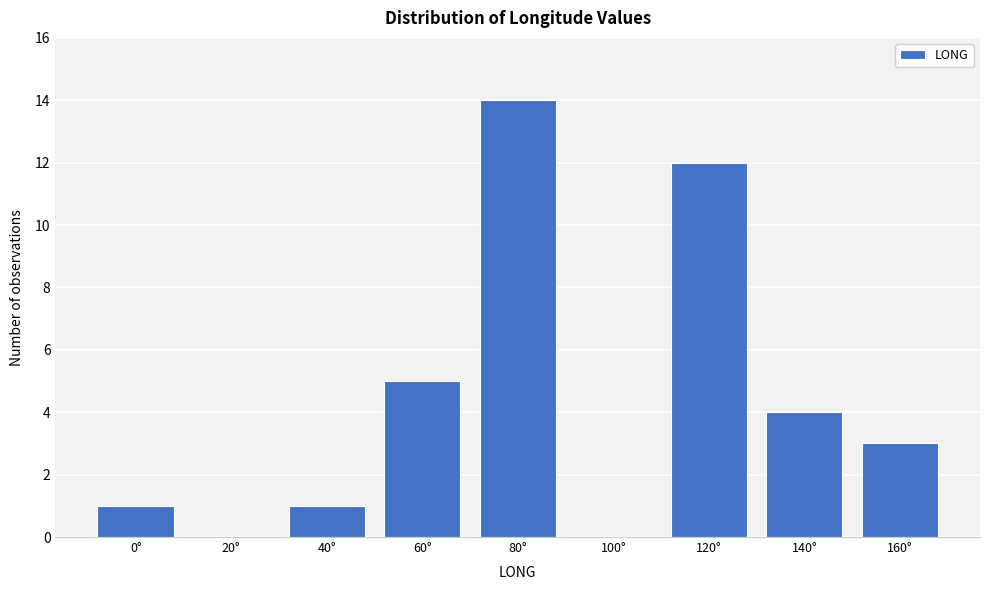

Reading left to right, extract all data points from this chart.

0°=1	20°=0	40°=1	60°=5	80°=14	100°=0	120°=12	140°=4	160°=3